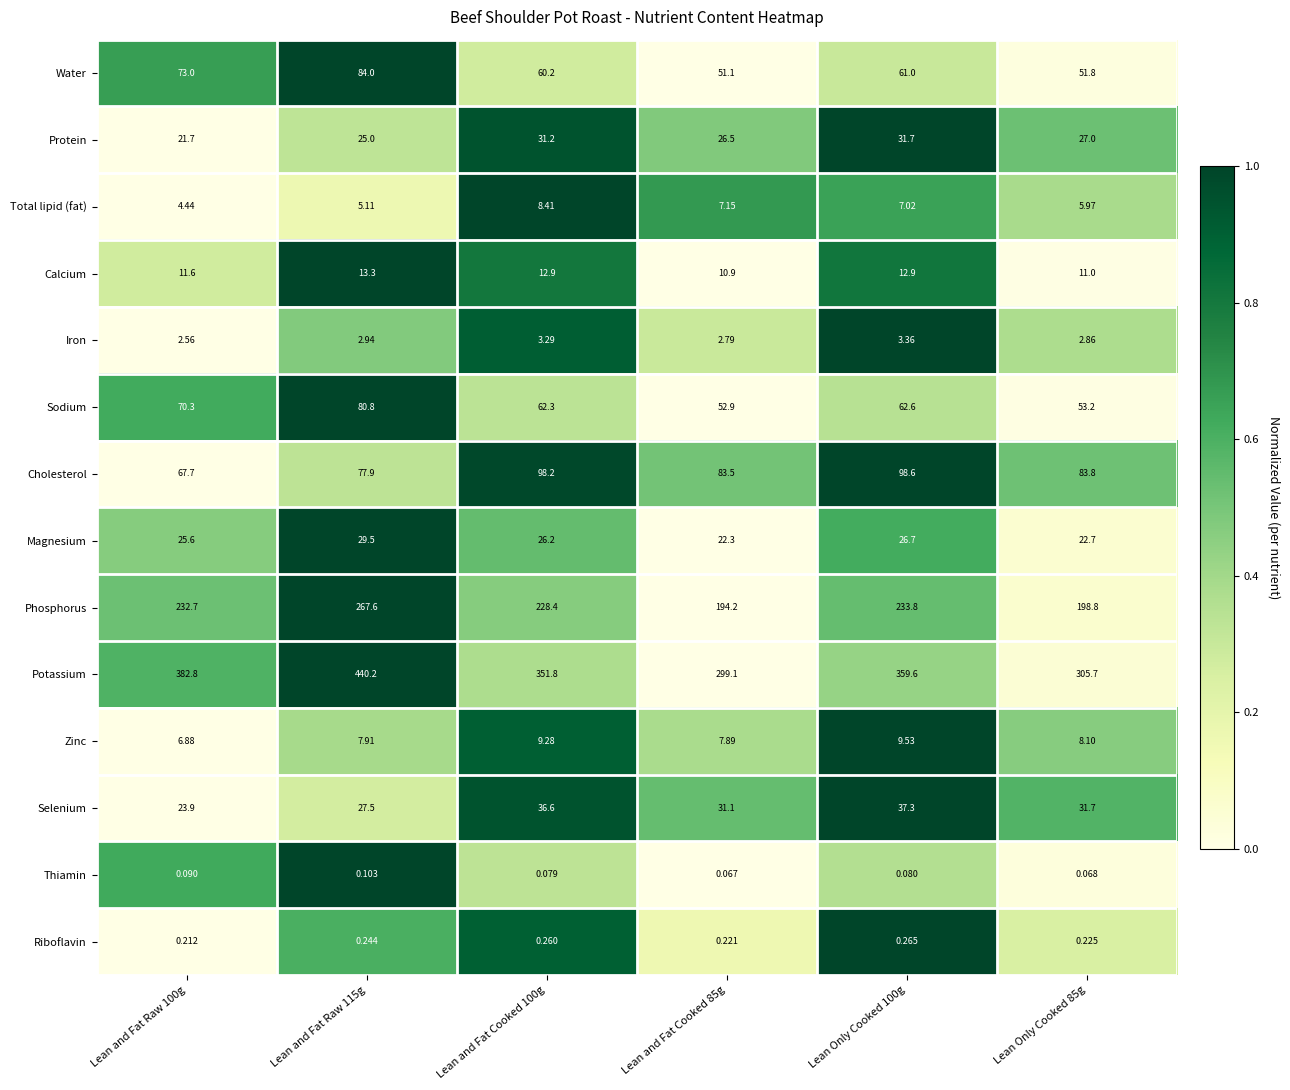

Which series has the largest total across all categories?

Potassium